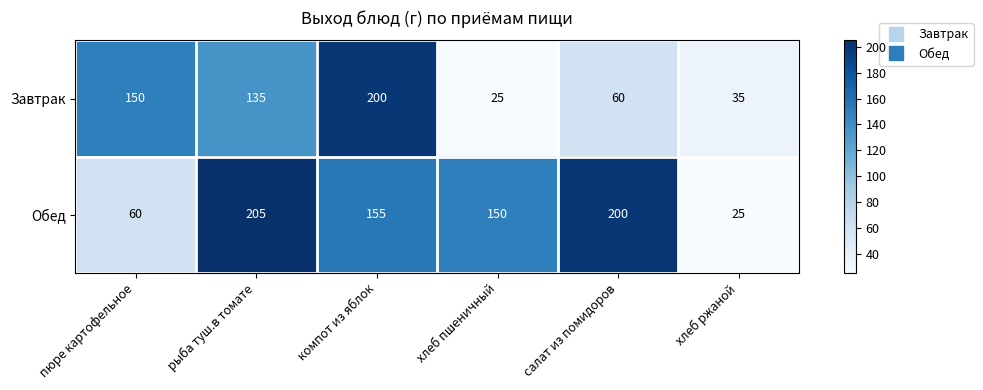

At which category is the sum across all series the highest?

компот из яблок